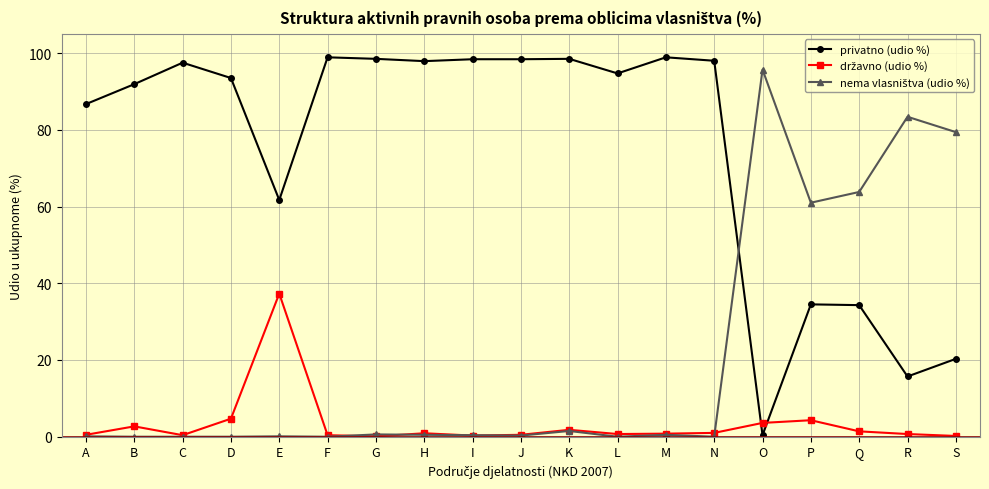

Does the chart have visible grid lines?

Yes